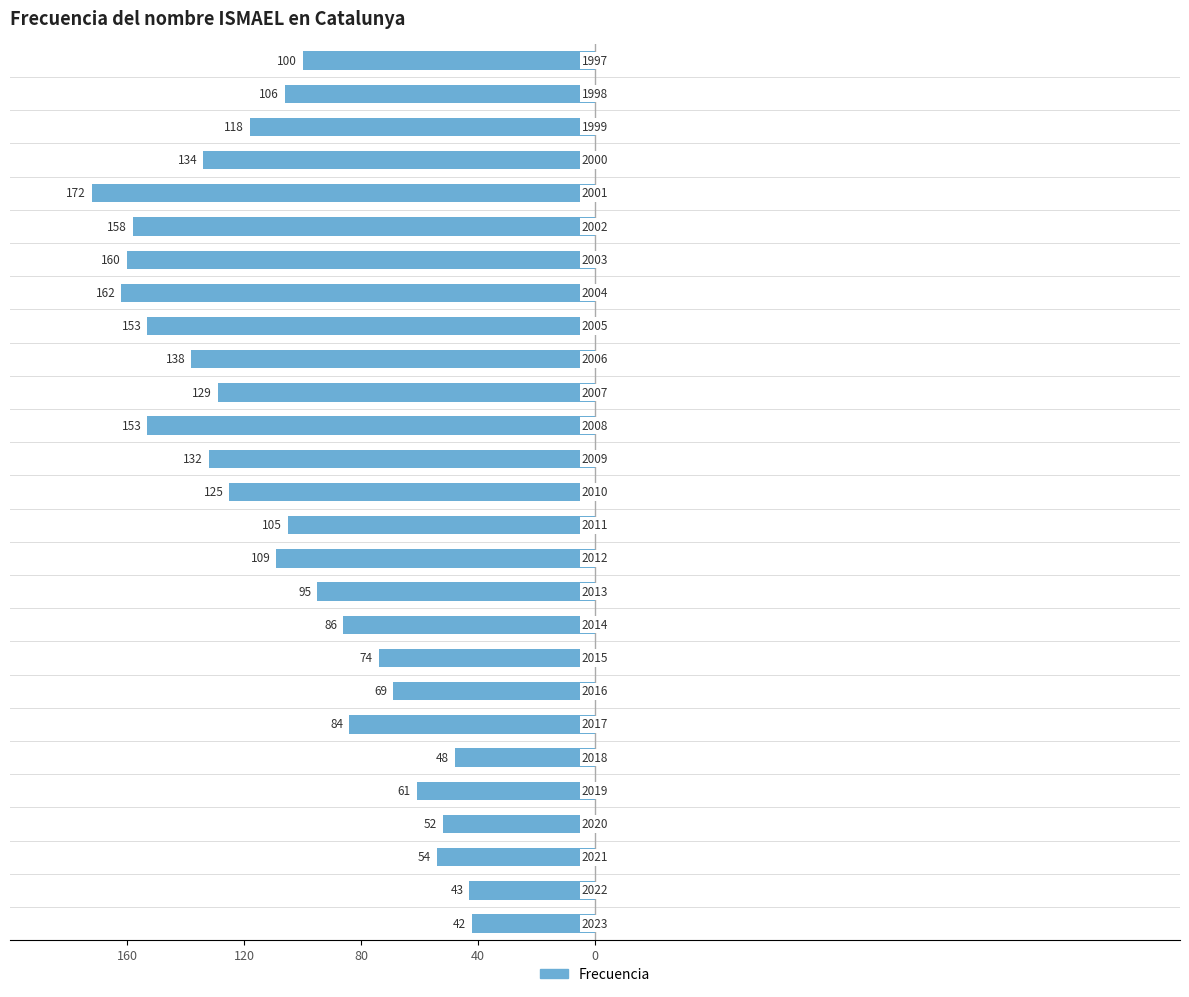

Does the chart contain any negative values?

Yes